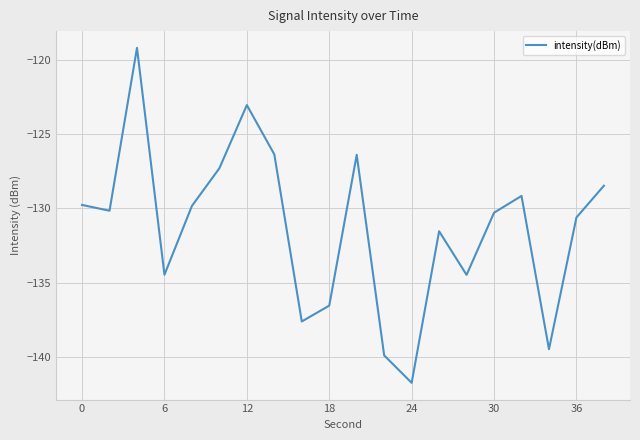

What is the difference between the maximum and minimum values?

22.5